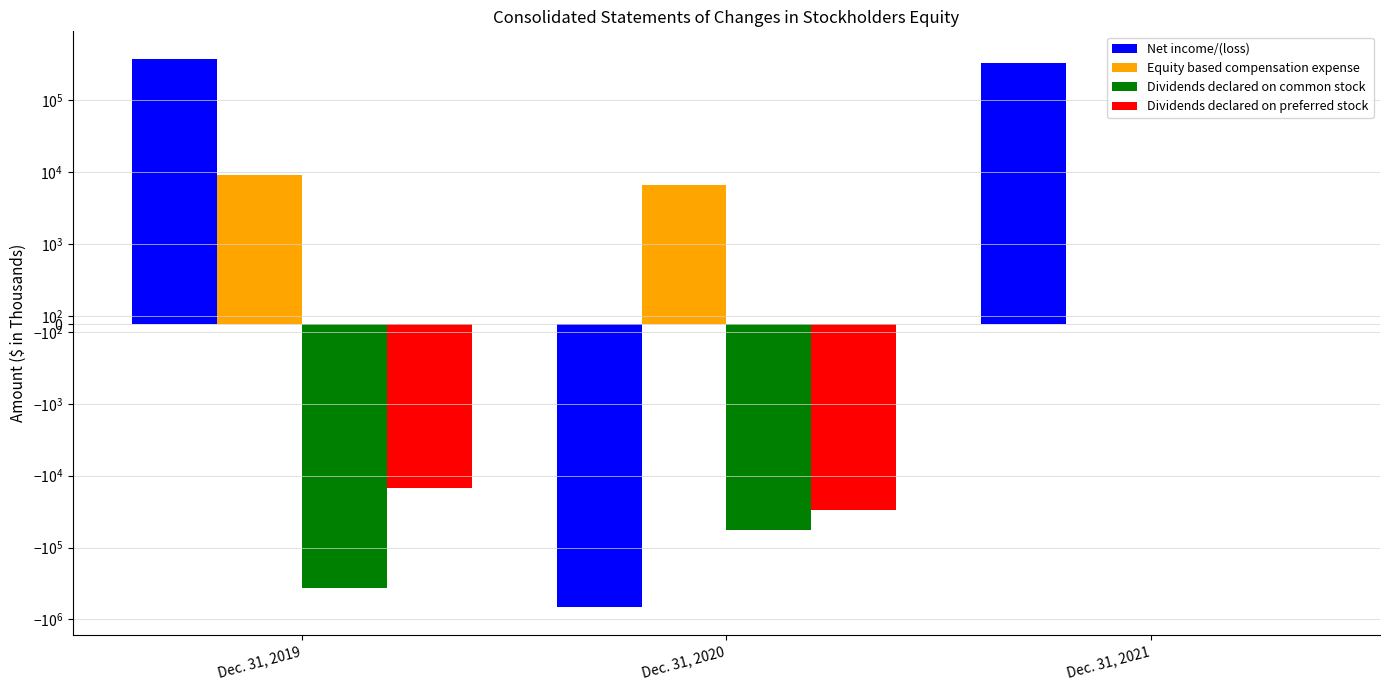

What is the smallest value displayed?

-679390